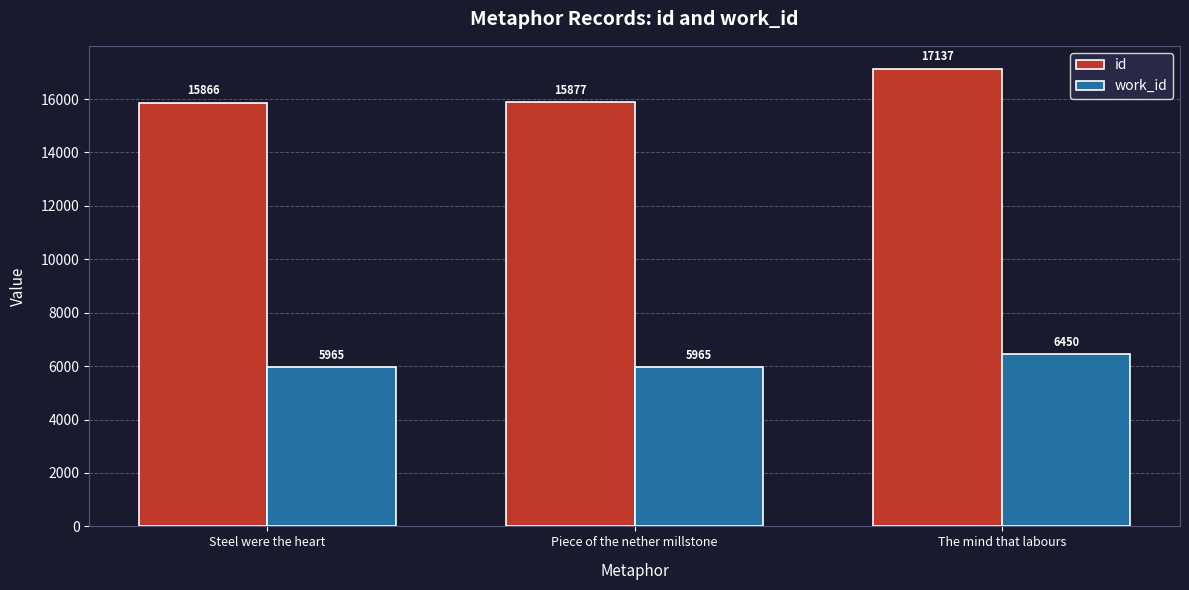

True or false: work_id has a value of 10402 at The mind that labours.

False